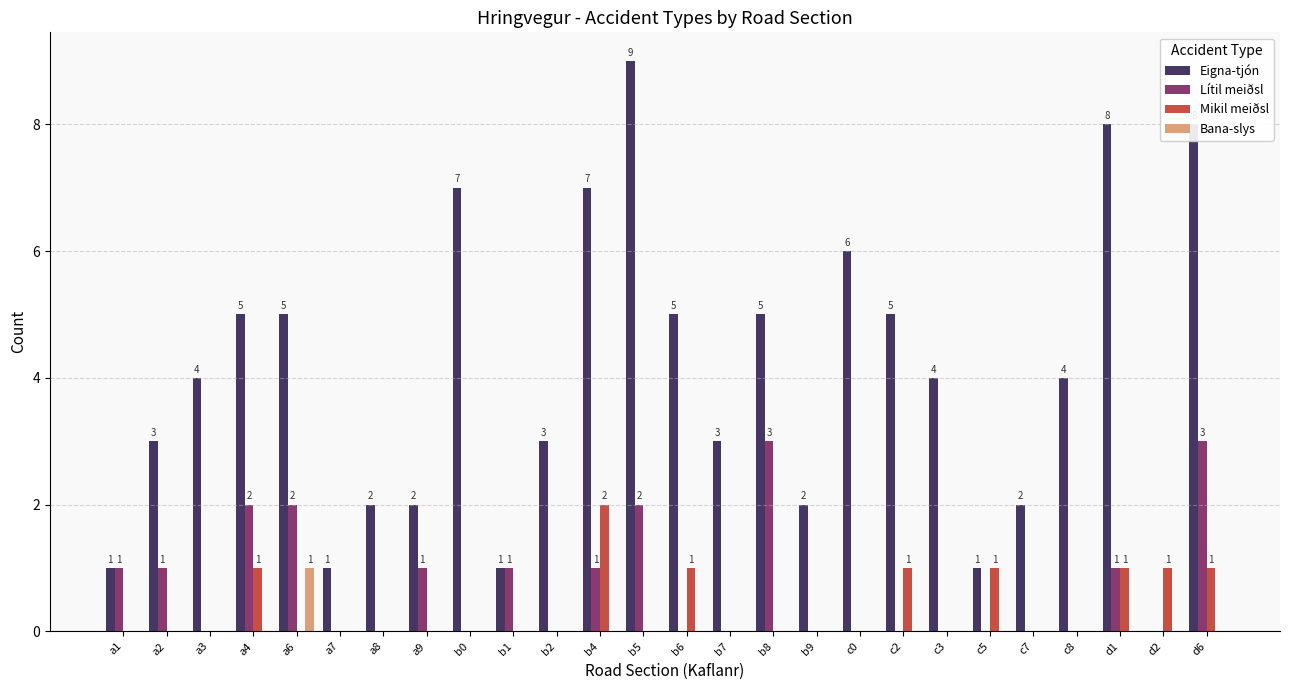

The Eigna-tjón series shows 5 at b2. True or false?

False